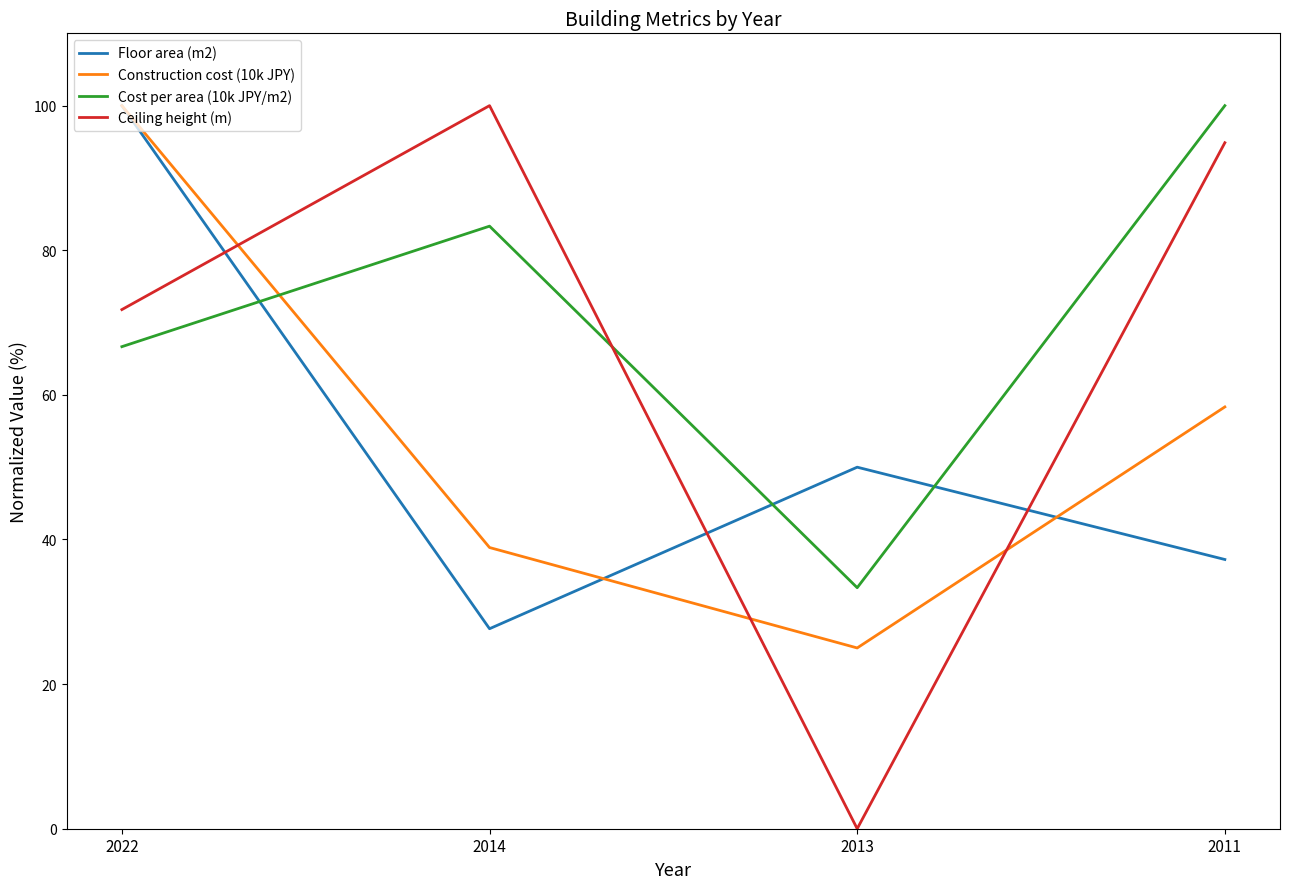

Between which two adjacent categories do Floor area (m2) and Ceiling height (m) first intersect?

2022 and 2014